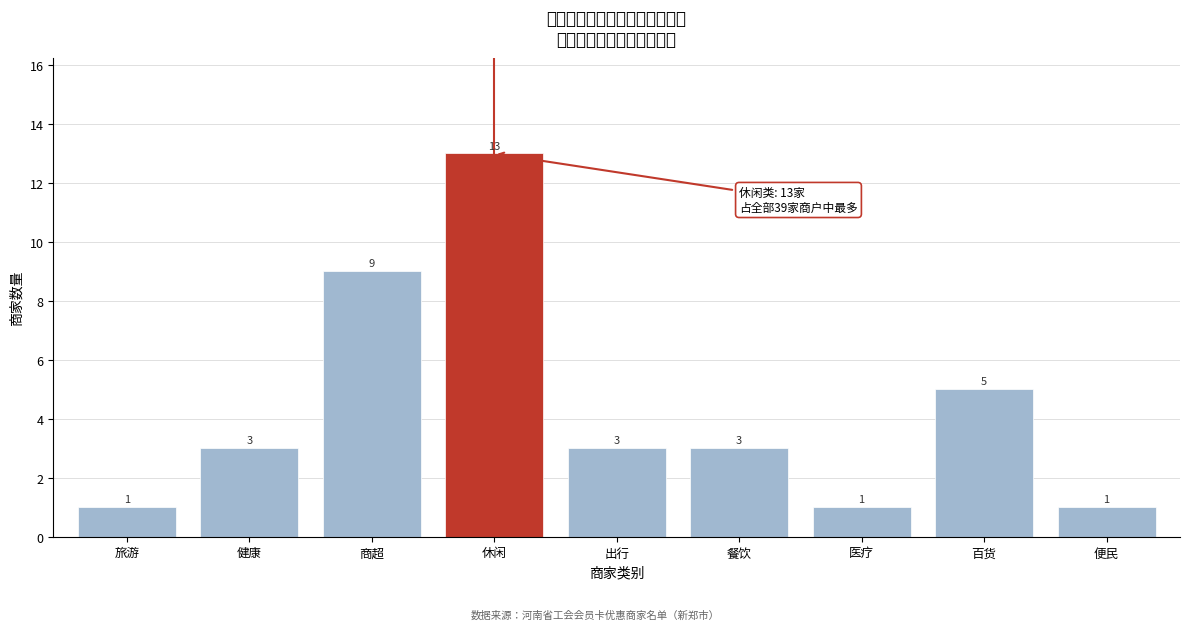

Reading left to right, what are all the values shown in this chart?

旅游=1	健康=3	商超=9	休闲=13	出行=3	餐饮=3	医疗=1	百货=5	便民=1